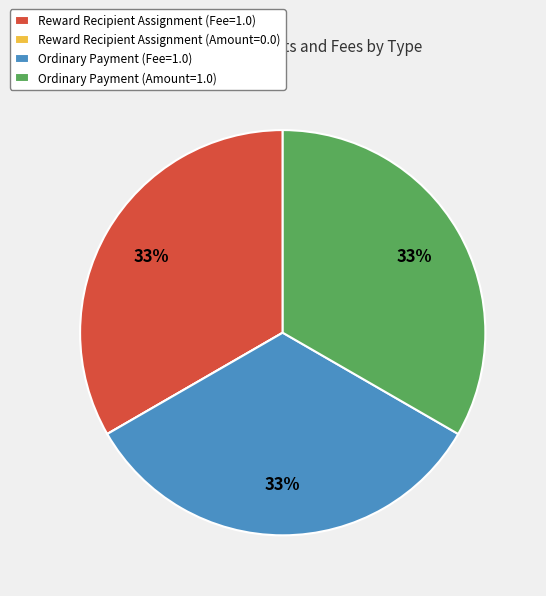

Do Ordinary Payment (Amount=1.0) and Ordinary Payment (Fee=1.0) together represent more than half of the pie?

Yes